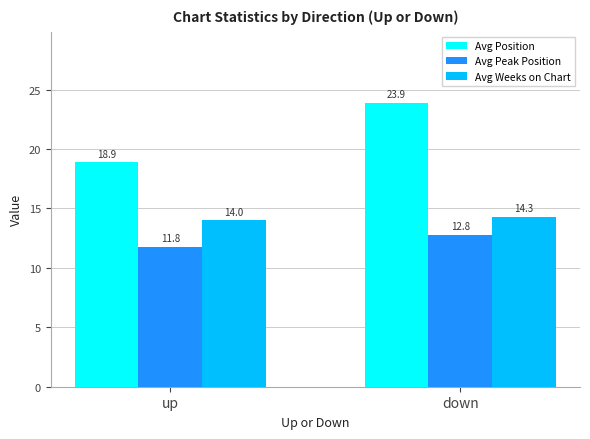

Which series has the largest range (max minus min)?

Avg Position